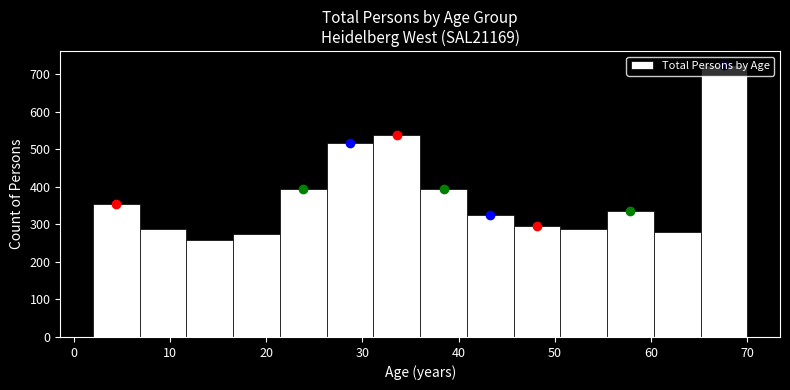

Reading left to right, list every bar in this chart as the range it spans on the x-axis followed by its height. Neither the bar edges nor the heights are printed on the chart, so give them approximately, as read against the axes.

2 to 7: 350
7 to 12: 290
12 to 17: 260
17 to 21: 280
21 to 26: 390
26 to 31: 520
31 to 36: 540
36 to 41: 390
41 to 46: 320
46 to 51: 300
51 to 55: 290
55 to 60: 340
60 to 65: 280
65 to 70: 730